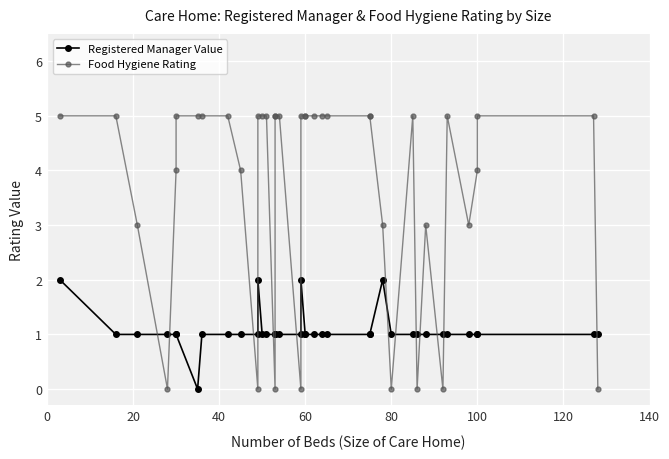

In Food Hygiene Rating, how many points are higher than both neighbors (excluding endpoints)?

3